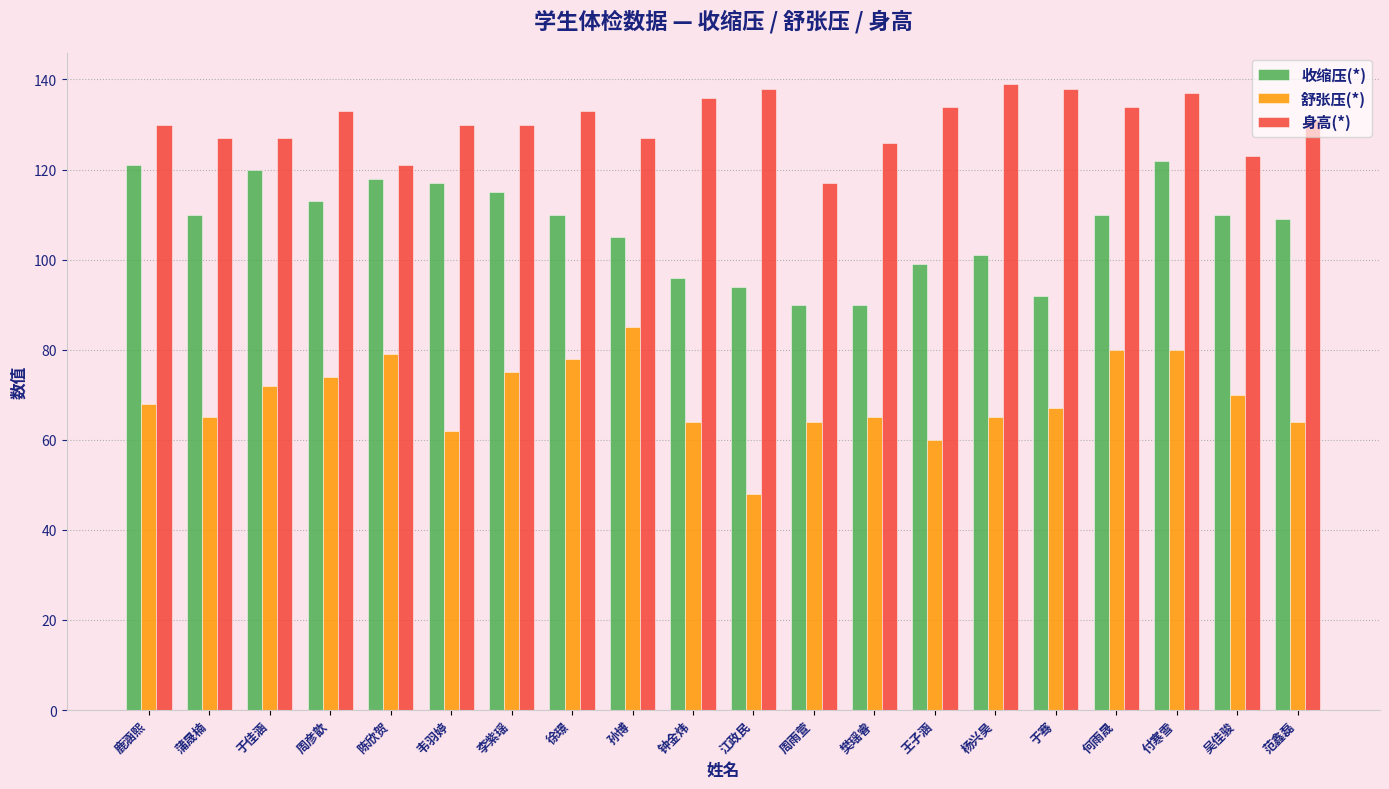

The 收缩压(*) series shows 56 at 樊瑶睿. True or false?

False